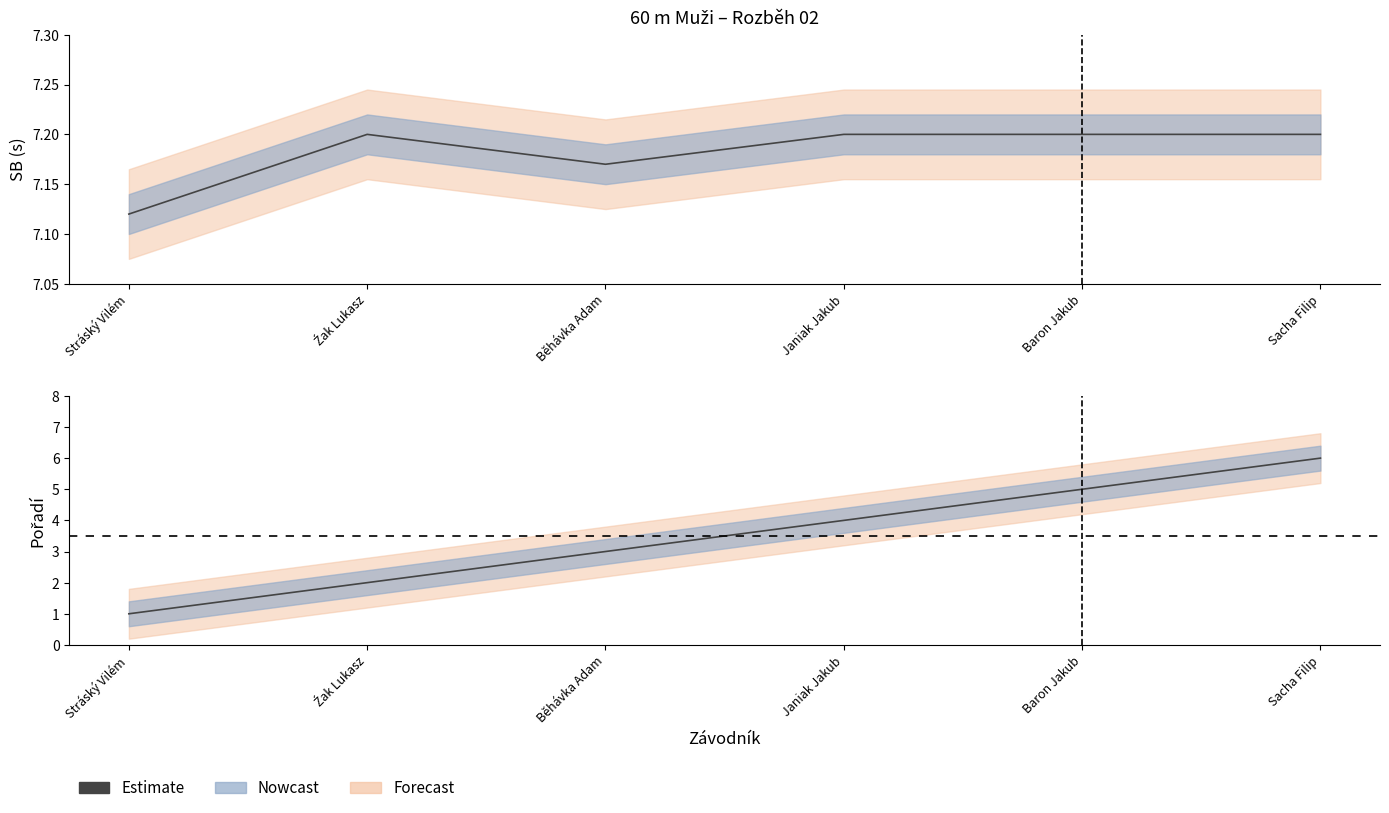

What is the average value of the SB series?

7.2